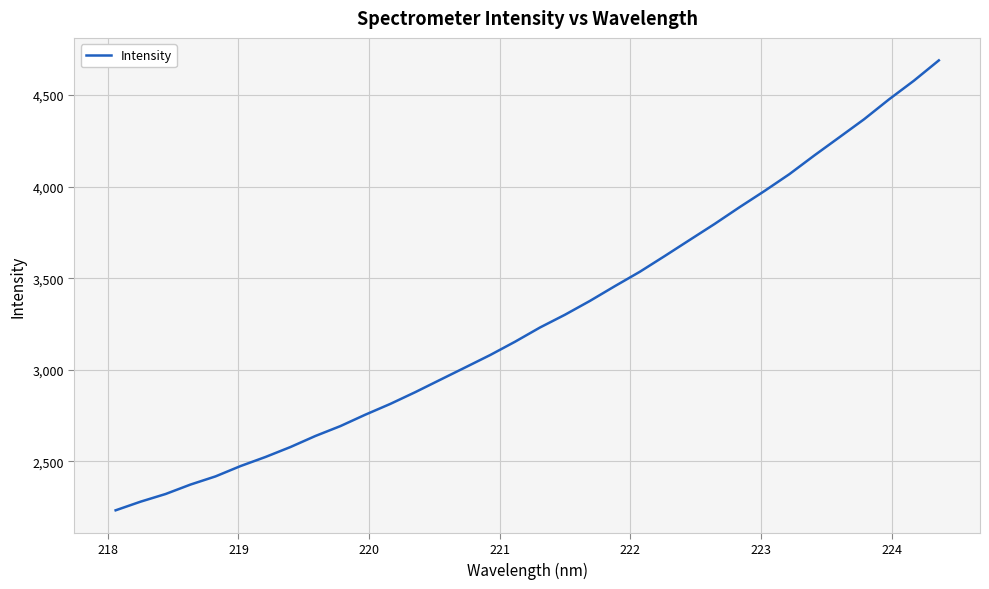

What is the greatest value displayed?

4689.5